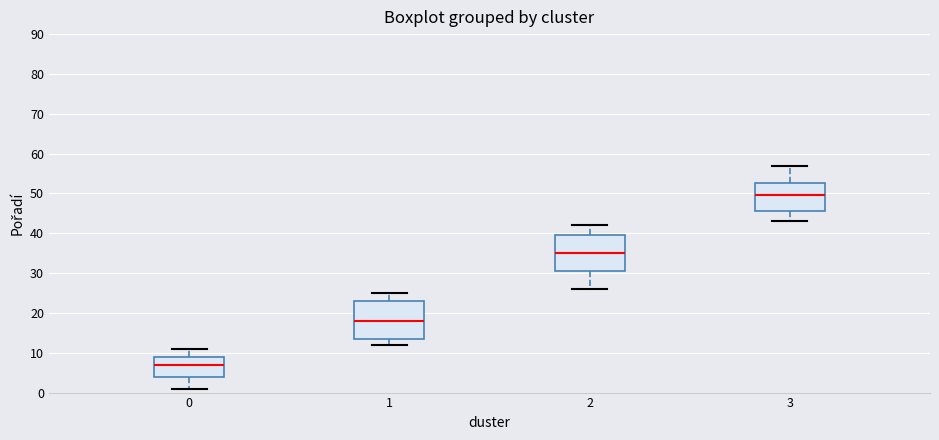

Reading left to right, read every box against the y-axis: the position of its median line, the range the box covers, and the ends of its whiskers. The values are not printed on the chart, so give them approximately, as read against the axis.

0: median 7, box 4 to 9, whiskers 1 to 11
1: median 18, box 14 to 23, whiskers 12 to 25
2: median 35, box 31 to 40, whiskers 26 to 42
3: median 50, box 46 to 53, whiskers 43 to 57